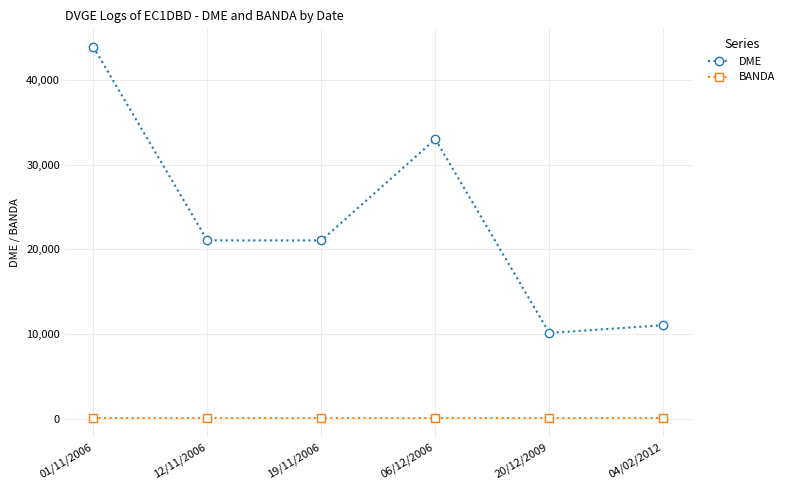

Which series has the largest total across all categories?

DME